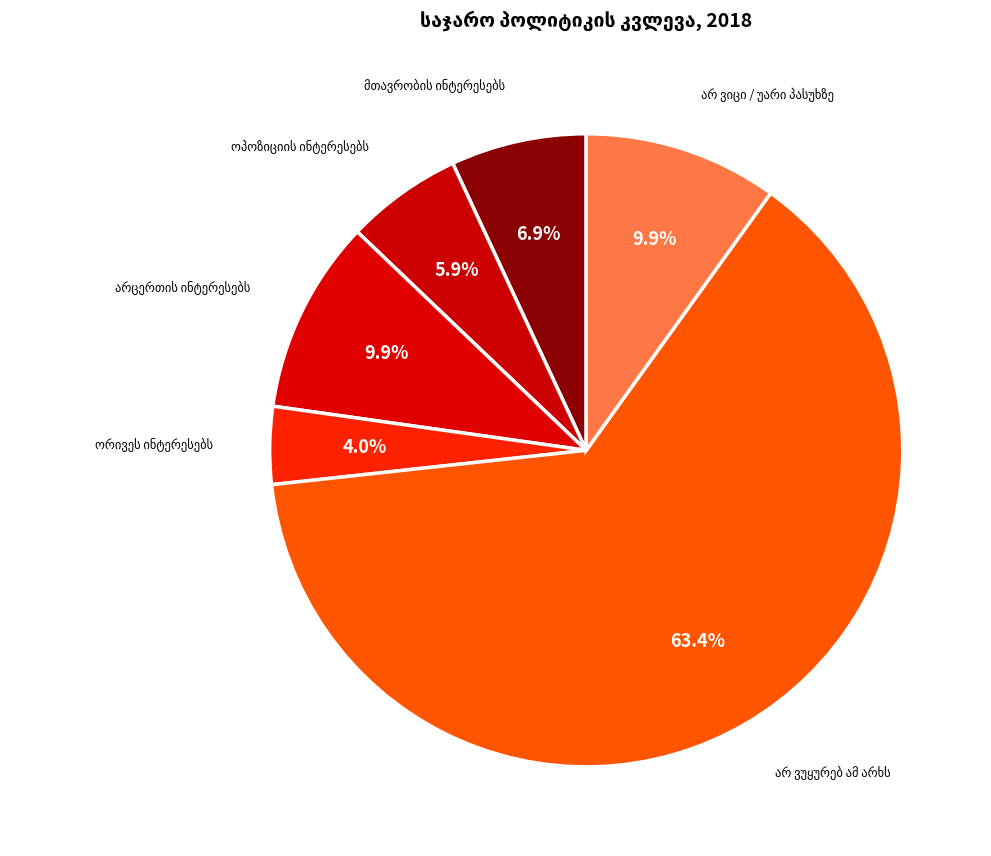

Count the number of slices in the pie.

6